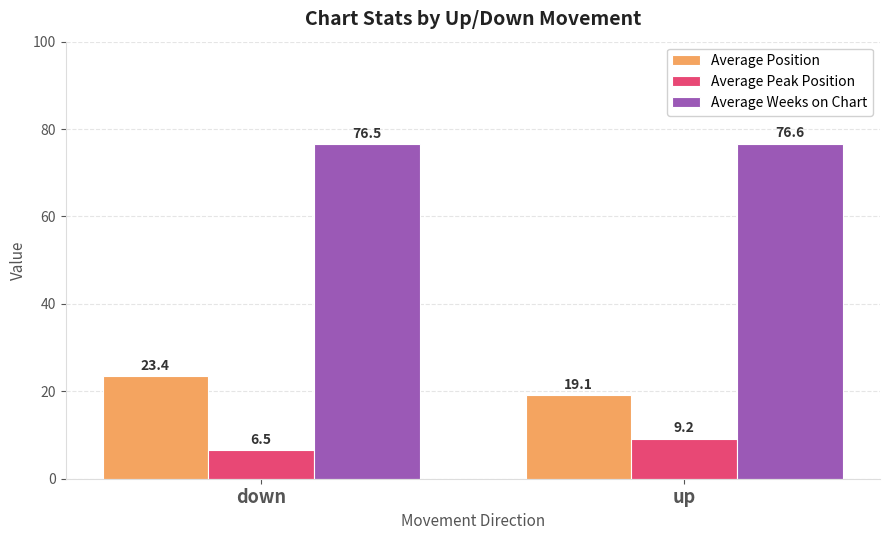

Reading left to right, extract all data points from this chart.

Average Position: 23.4	19.1
Average Peak Position: 6.5	9.2
Average Weeks on Chart: 76.5	76.6